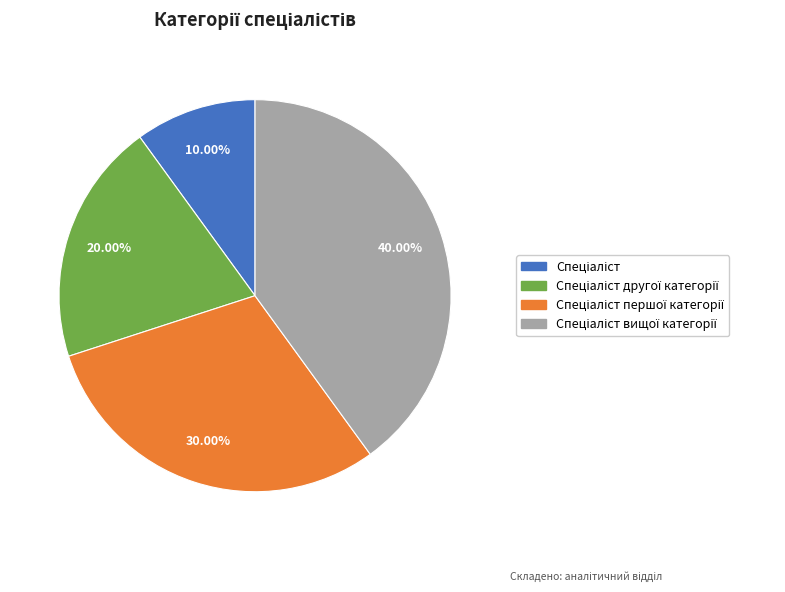

Is there any slice that represents more than half of the pie?

No